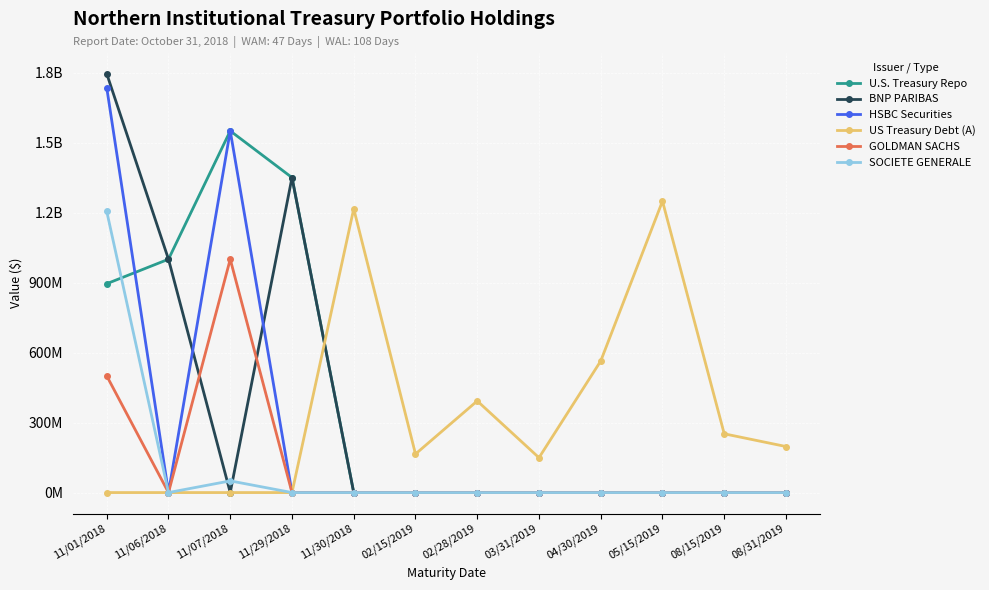

At 04/30/2019, list the series in order from largest to smallest.

US Treasury Debt (A), U.S. Treasury Repo, BNP PARIBAS, HSBC Securities, GOLDMAN SACHS, SOCIETE GENERALE